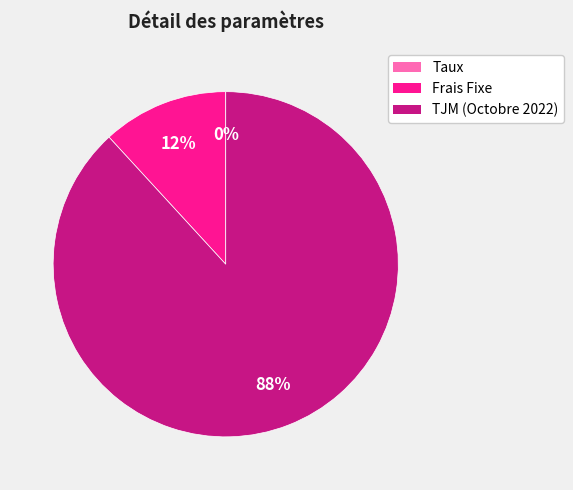

To the nearest percent, what portion does Frais Fixe represent?

12%